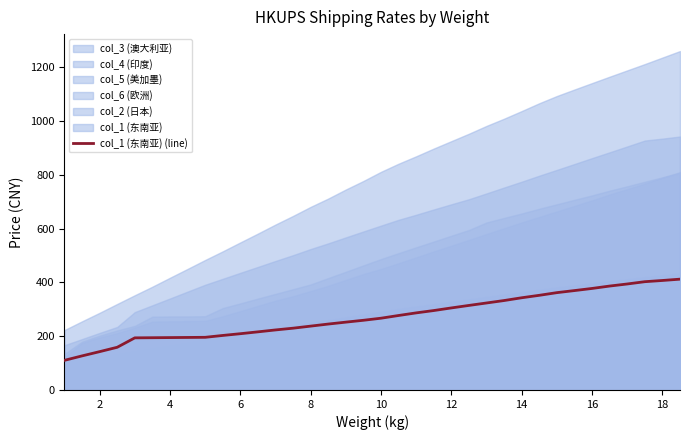

What is the value of the 4th point from the left?

158.7